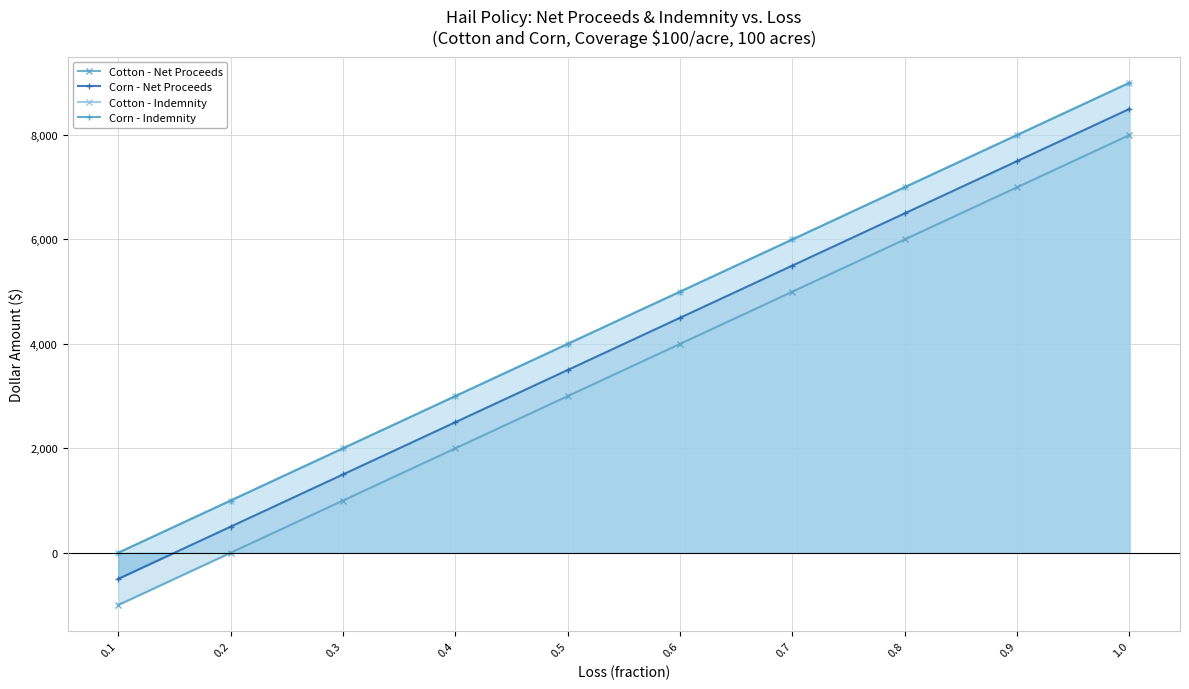

What is the total value across all series at 0.3?

6500.0